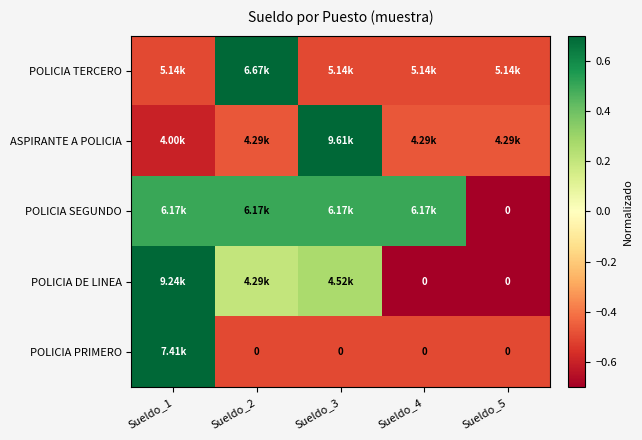

The value of POLICIA PRIMERO at Sueldo_5 is -0.7. True or false?

False